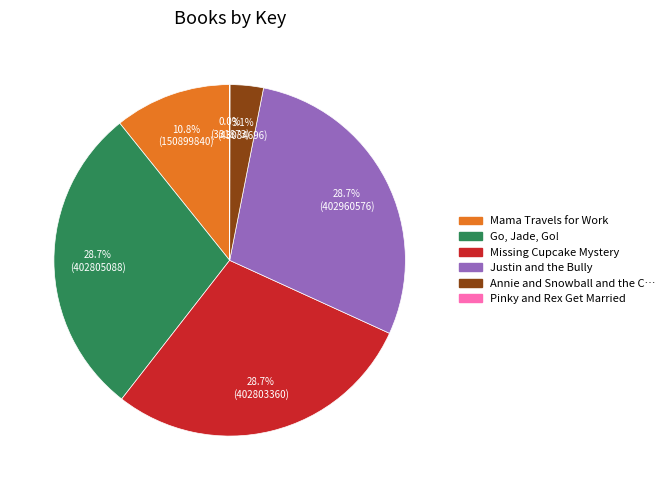

Is there any slice that represents more than half of the pie?

No